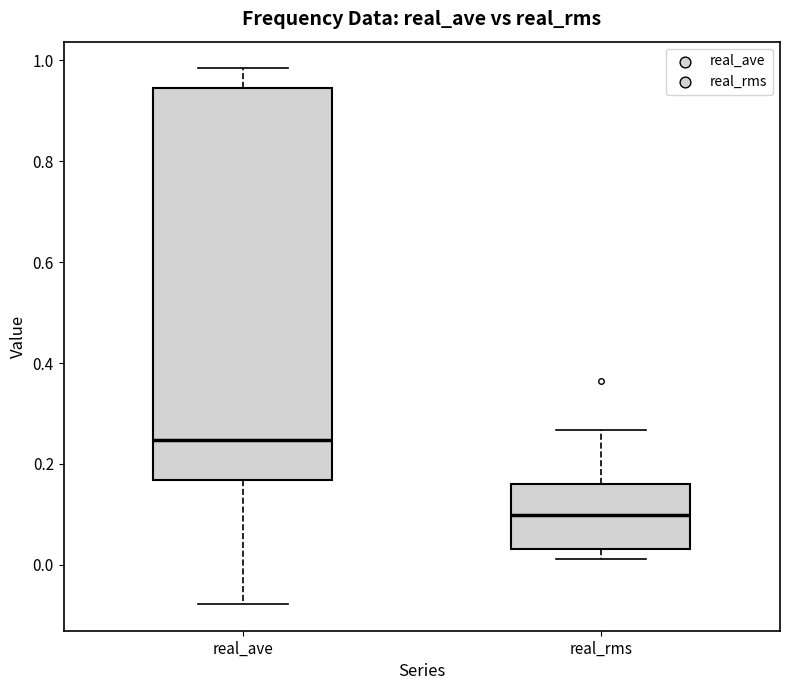

Comparing the boxes themselves (not the whiskers), which one is the tallest?

real_ave